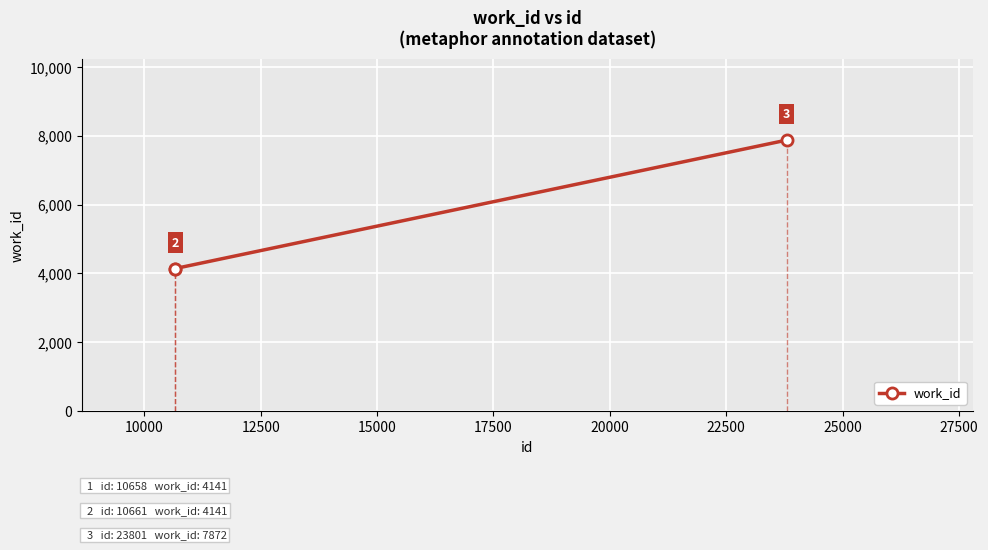

Count the work_id values in the range 4141 to 7872.

3